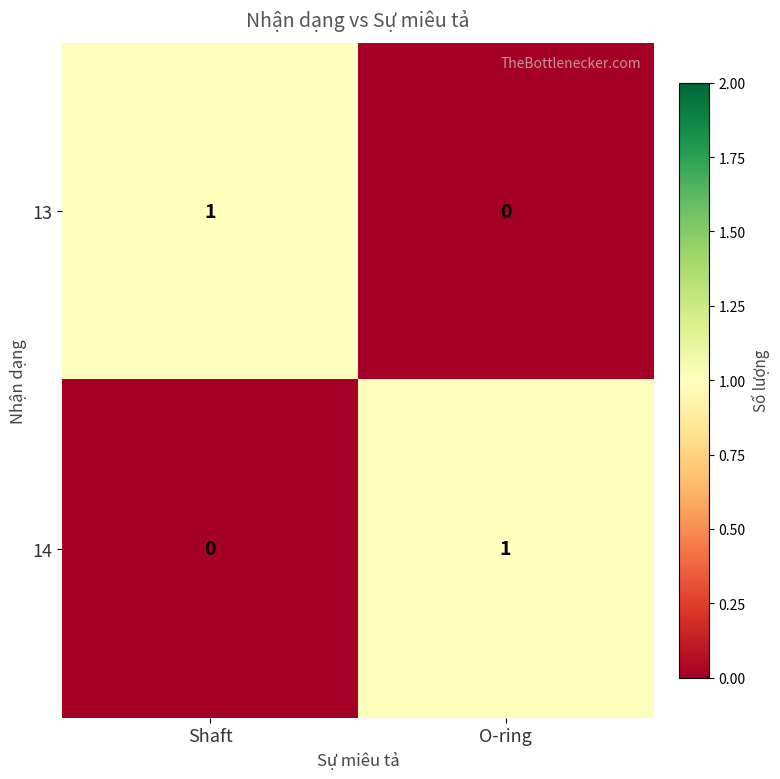

The value of 13 at Shaft is 0. True or false?

False